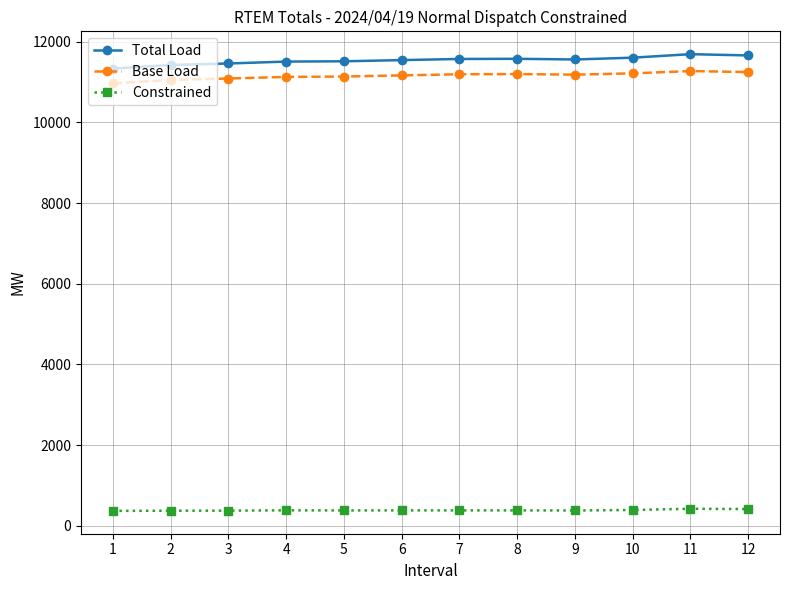

At how many categories does at least one series exceed 7942?

12